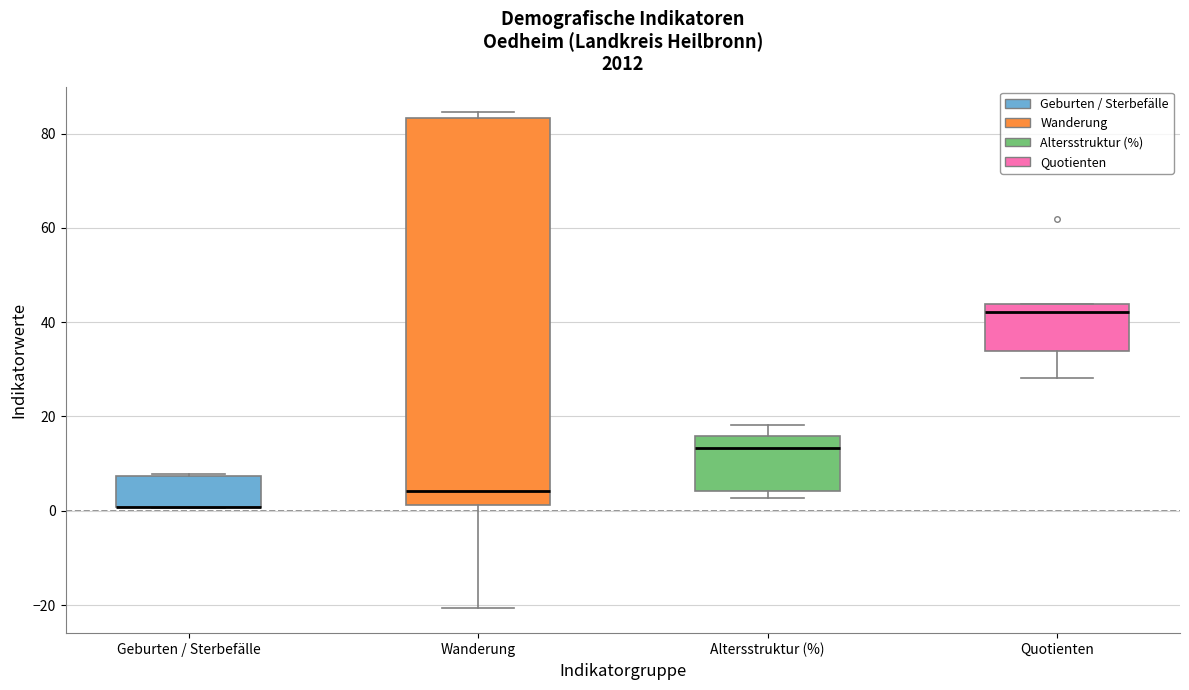

Comparing the boxes themselves (not the whiskers), which one is the tallest?

Wanderung